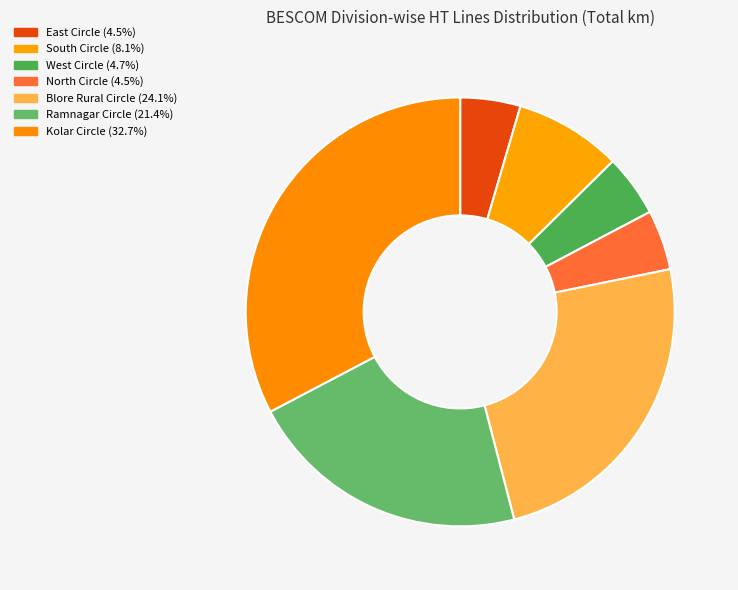

Count the number of slices in the pie.

7